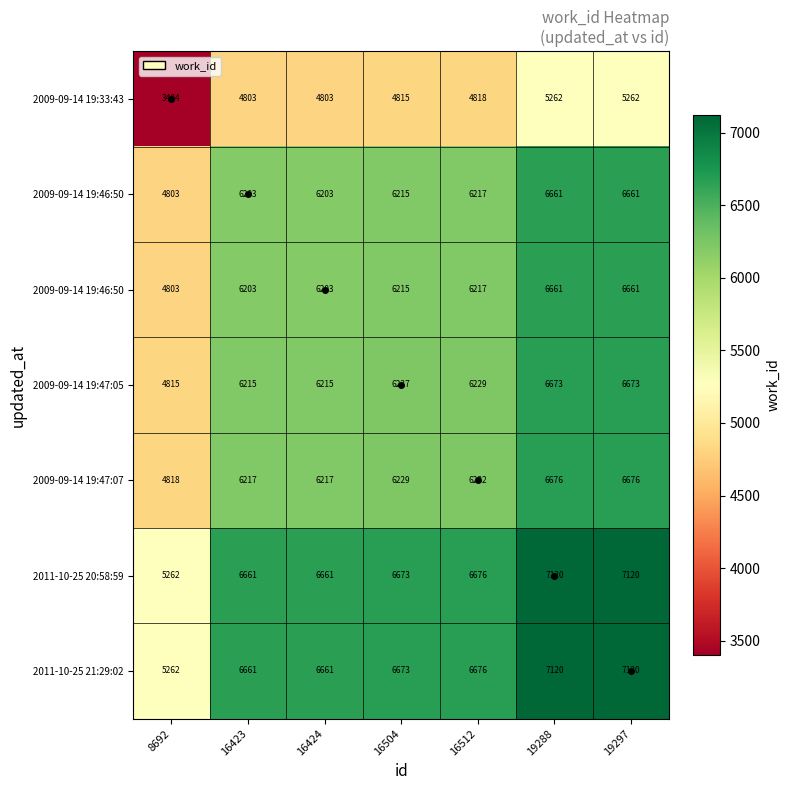

At which category is the sum across all series the highest?

19288